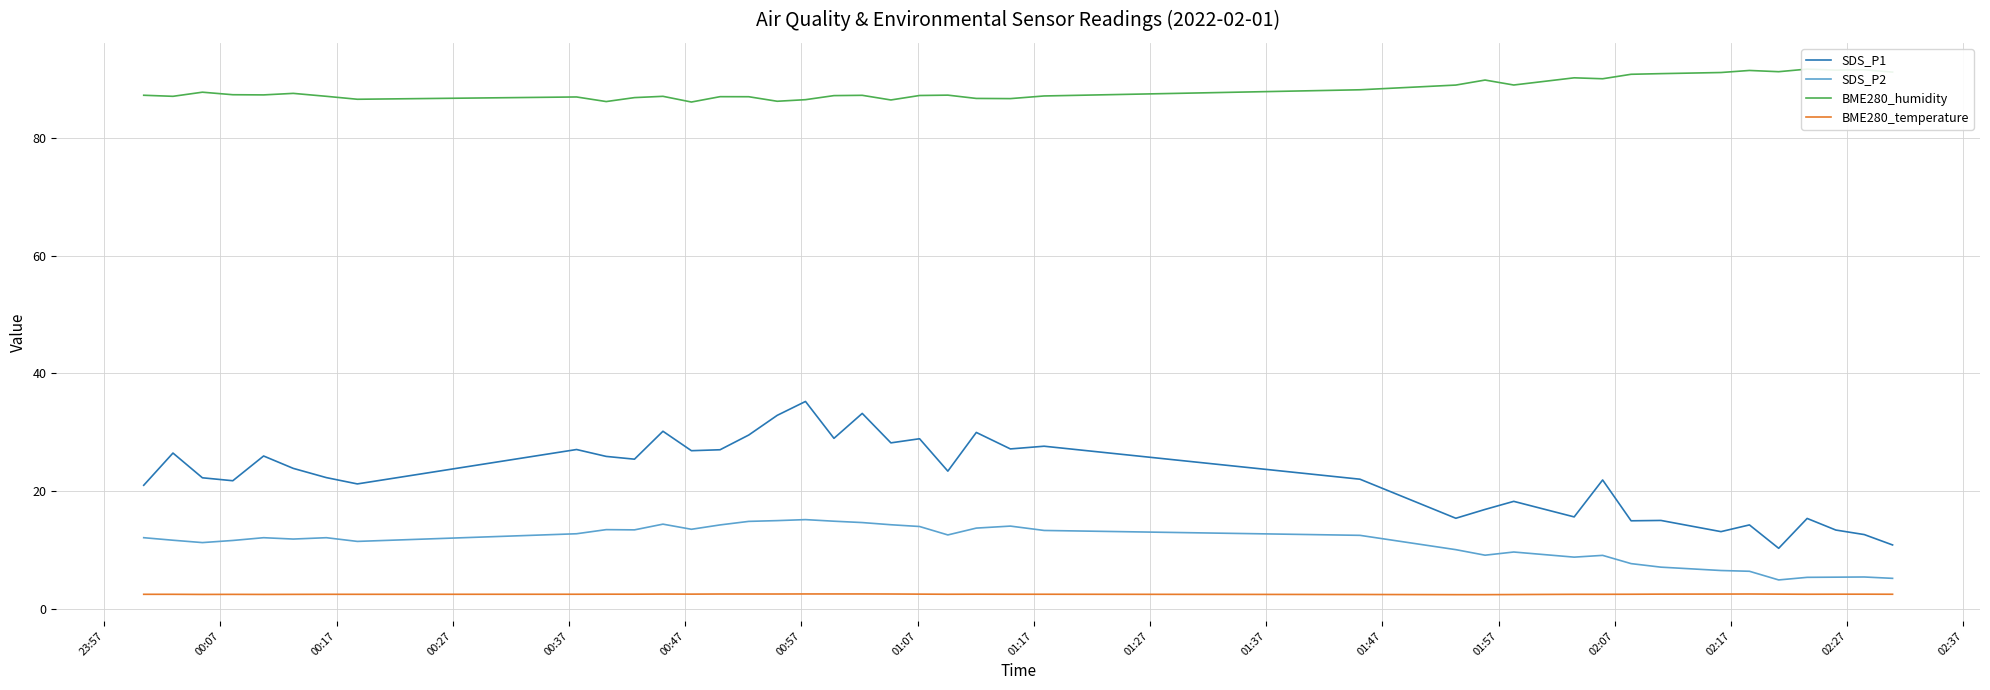

How many interior local valleys does the SDS_P2 series have?

9